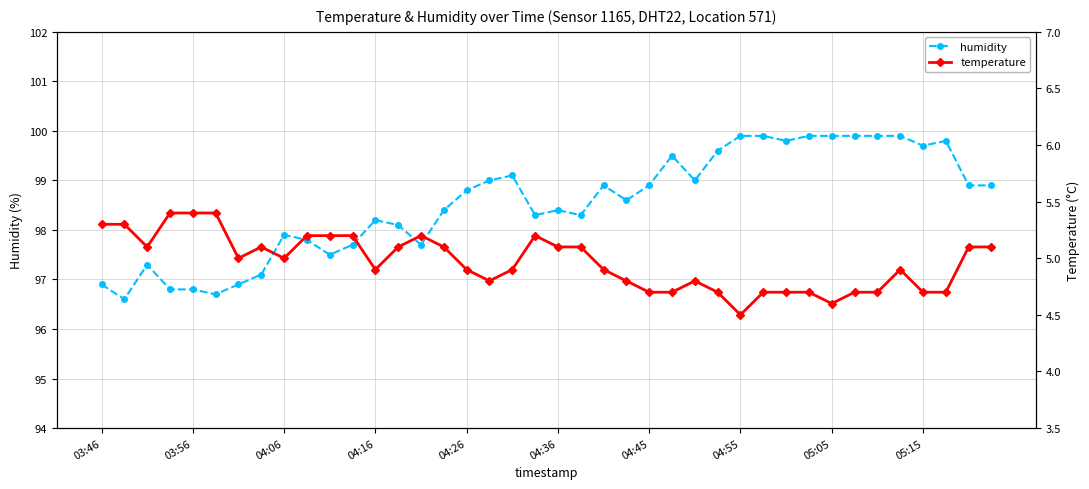

How many values in the humidity series exceed 98?

27